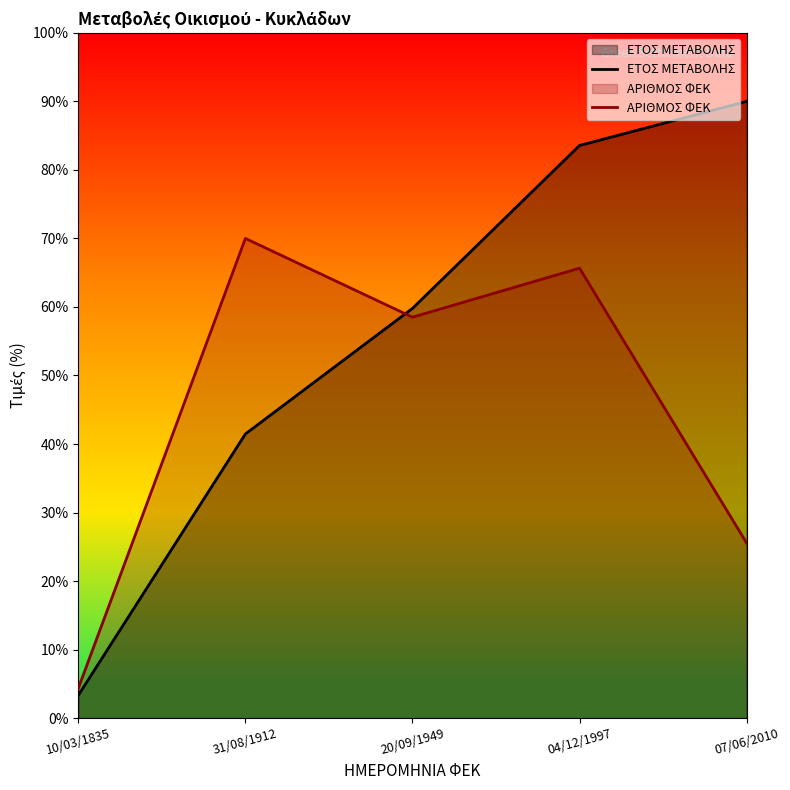

What are all the series names shown in the legend?

ΕΤΟΣ ΜΕΤΑΒΟΛΗΣ, ΑΡΙΘΜΟΣ ΦΕΚ